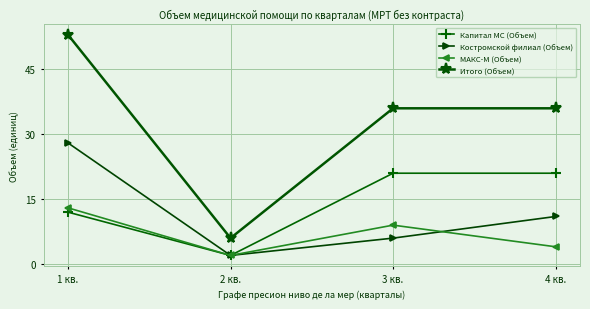

Rank the categories by Костромской филиал (Объем) value from lowest to highest.

2 кв., 3 кв., 4 кв., 1 кв.